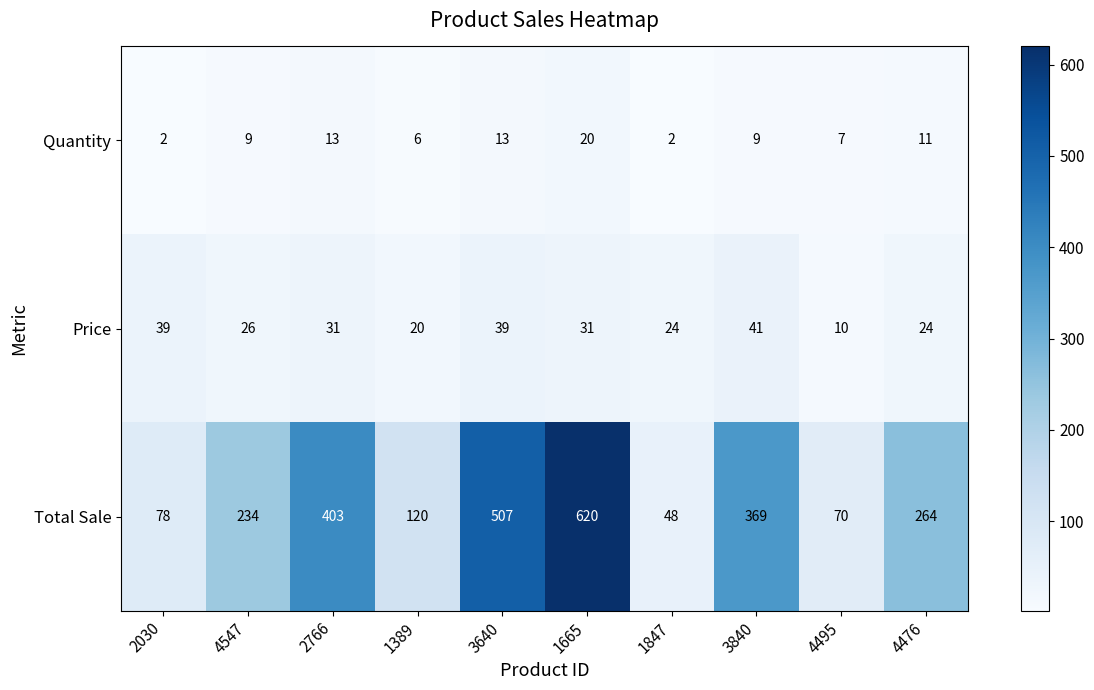

List the series in order of their peak value, highest first.

Total Sale, Price, Quantity